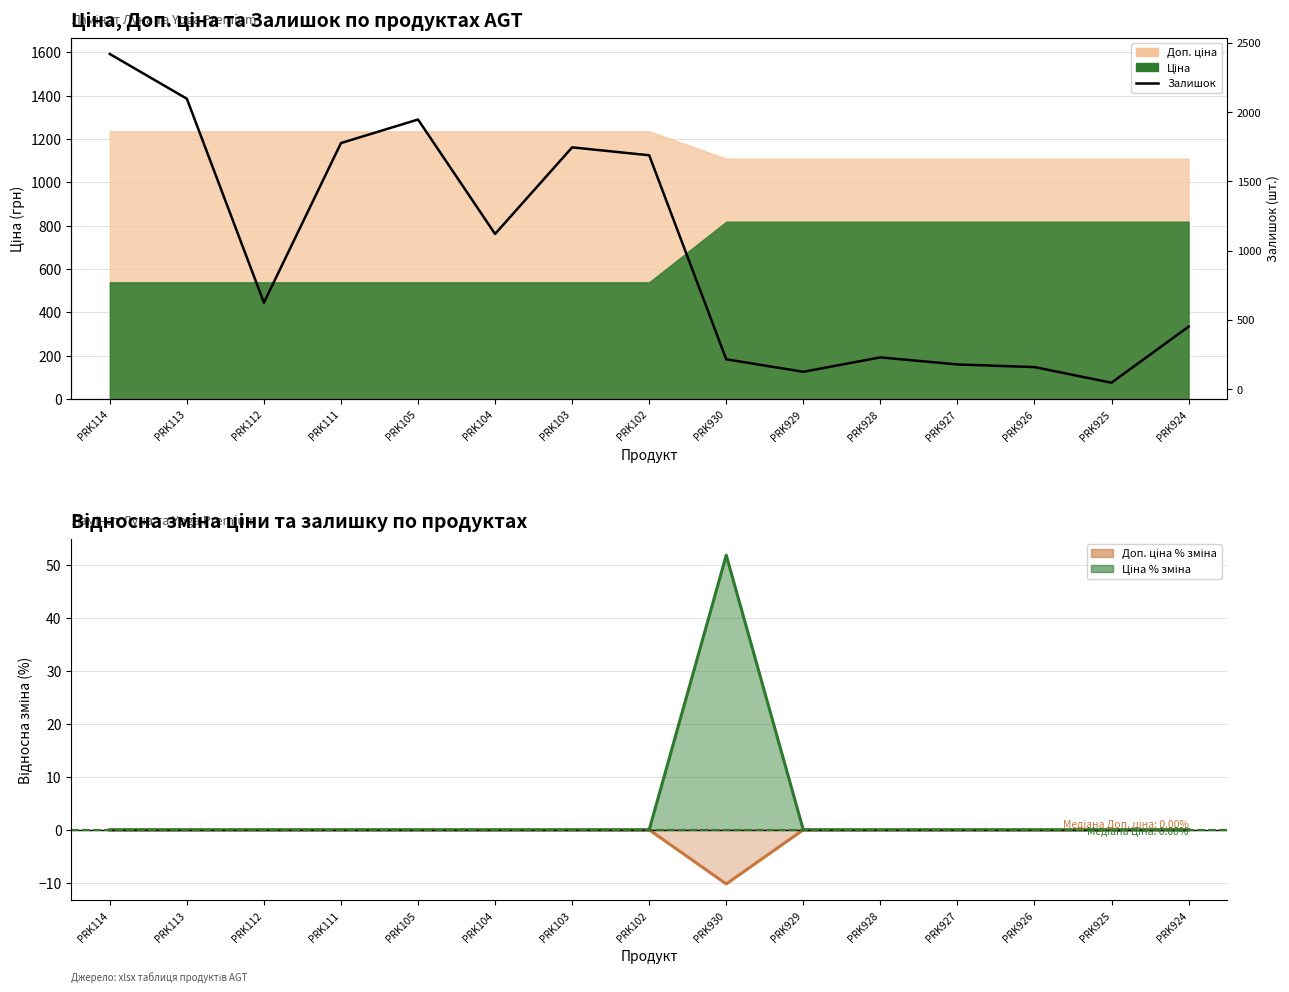

Is it true that the value at PRK929 is 125?

True